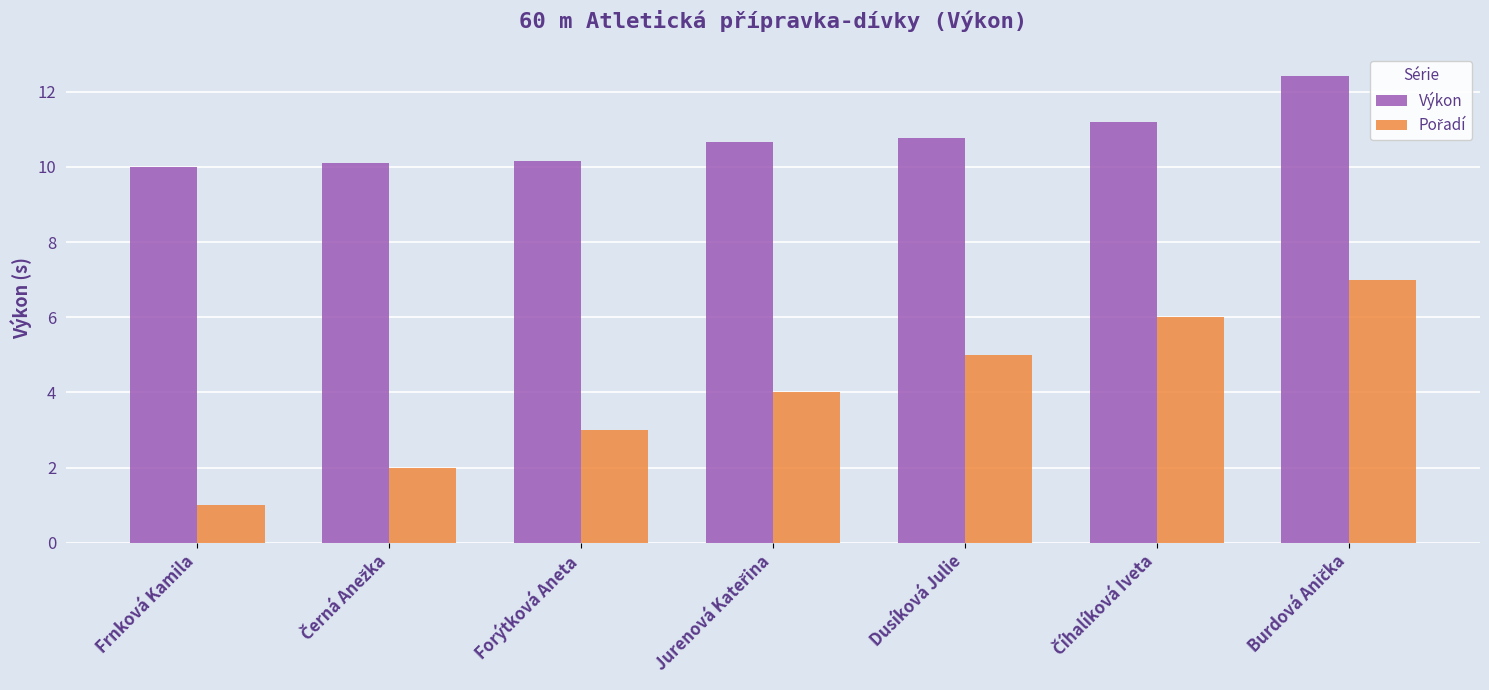

Which series has the largest total across all categories?

Výkon